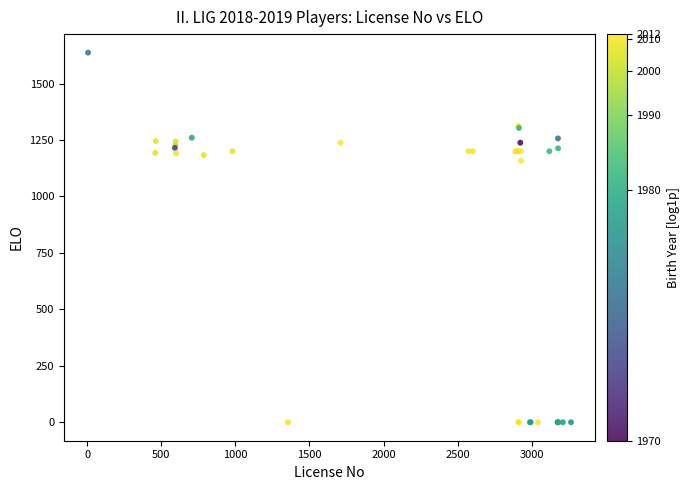

What Y value in the scatter plot is closest to 818?

1158